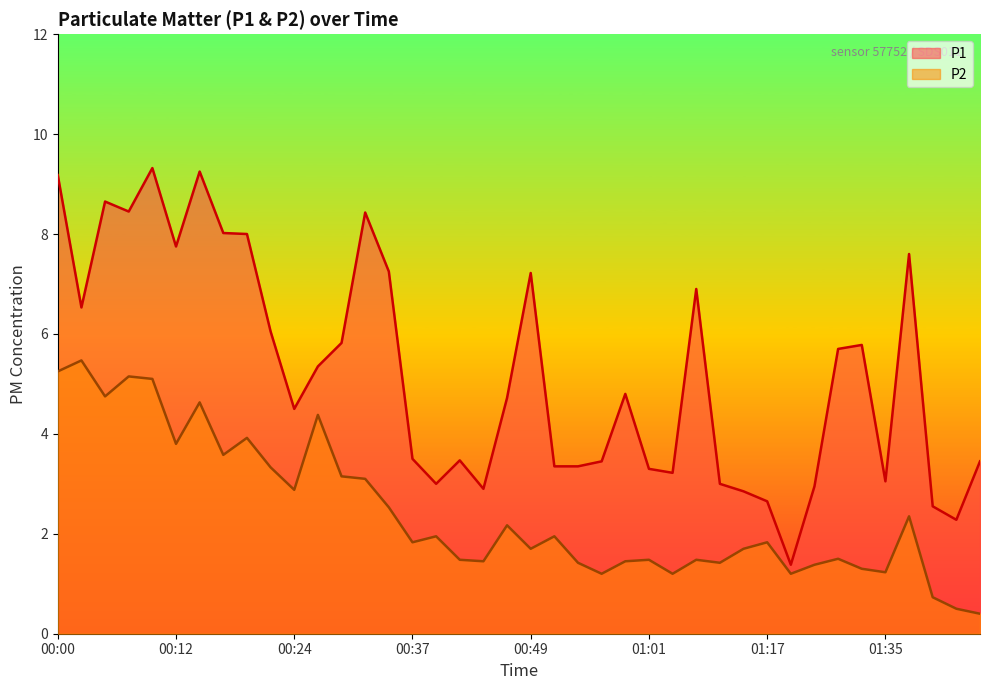

Reading left to right, list all the values displayed in this chart.

P1: 9.2	6.5	8.7	8.4	9.3	7.8	9.2	8.0	8.0	6.0	4.5	5.3	5.8	8.4	7.2	3.5	3.0	3.5	2.9	4.7	7.2	3.4	3.4	3.5	4.8	3.3	3.2	6.9	3.0	2.9	2.6	1.4	3.0	5.7	5.8	3.0	7.6	2.5	2.3	3.5
P2: 5.2	5.5	4.8	5.2	5.1	3.8	4.6	3.6	3.9	3.3	2.9	4.4	3.1	3.1	2.5	1.8	1.9	1.5	1.4	2.2	1.7	1.9	1.4	1.2	1.4	1.5	1.2	1.5	1.4	1.7	1.8	1.2	1.4	1.5	1.3	1.2	2.4	0.7	0.5	0.4